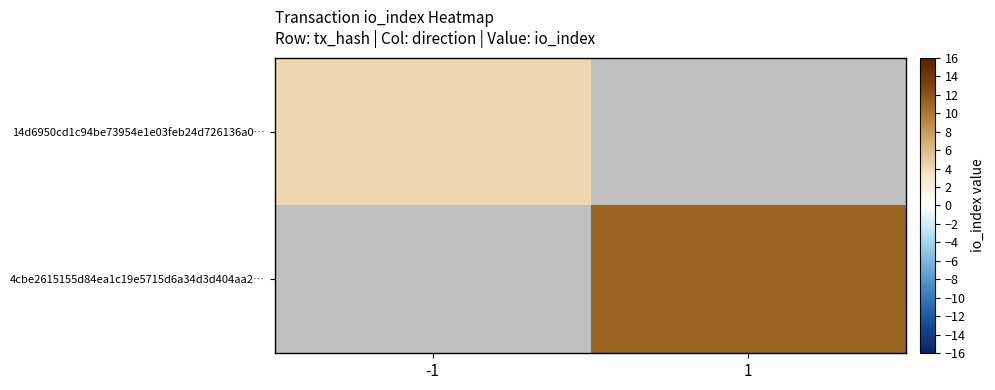

At which label is 14d6950cd1c94be73954e1e03feb24d726136a0… closest to 4?

-1